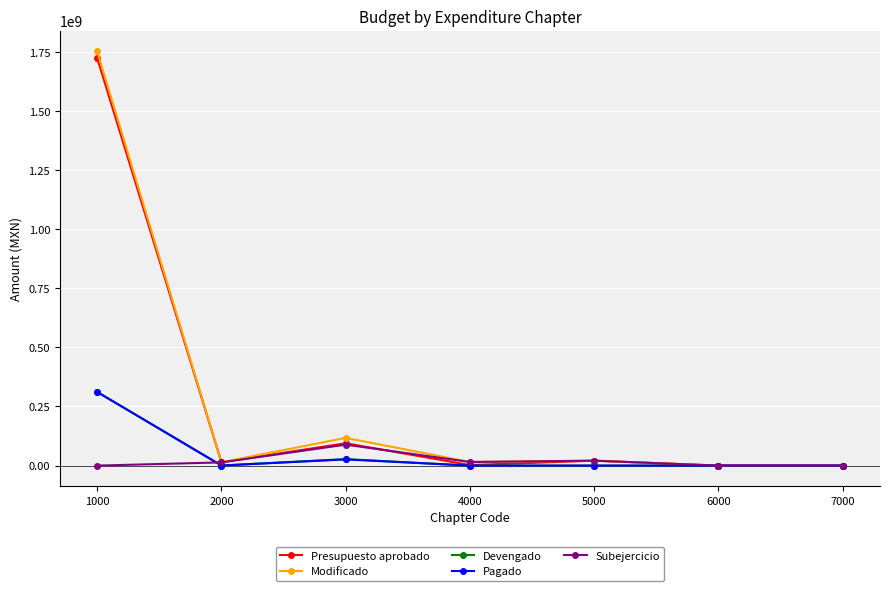

What are all the series names shown in the legend?

Presupuesto aprobado, Modificado, Devengado, Pagado, Subejercicio